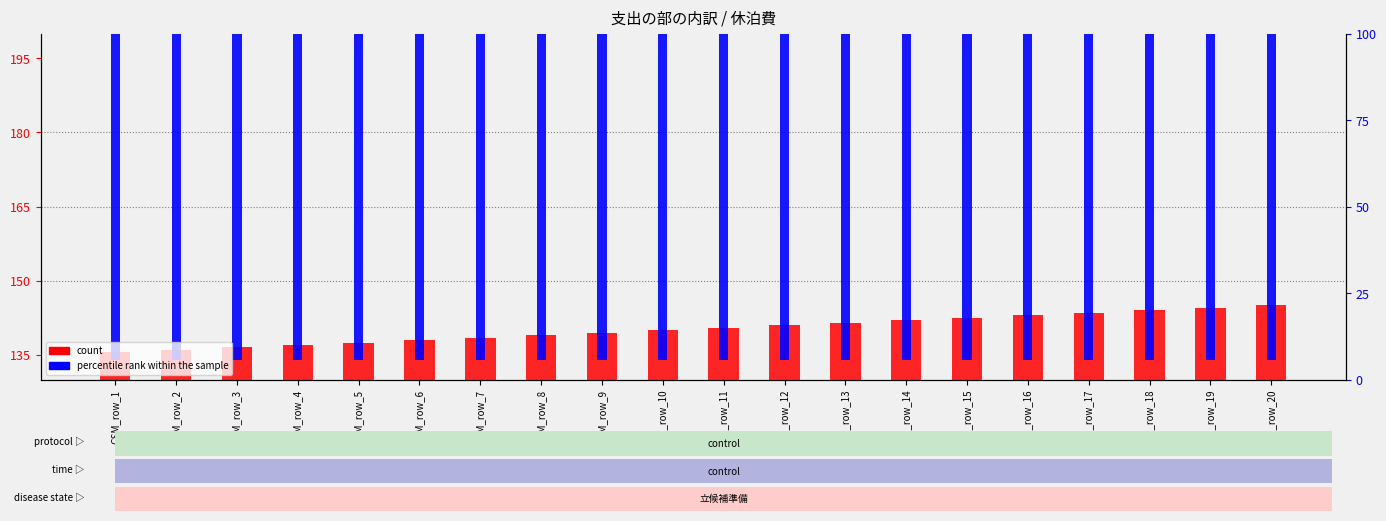

What is the value of the count bar at the 17th from the left?

143.5